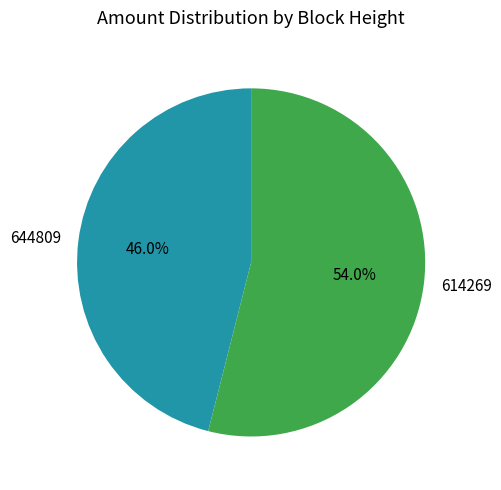

To the nearest percent, what portion does 644809 represent?

46%